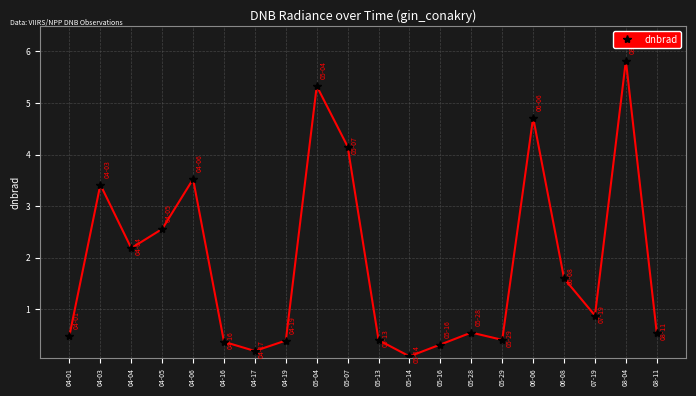

At which category does the data reach its first local peak?

04-03